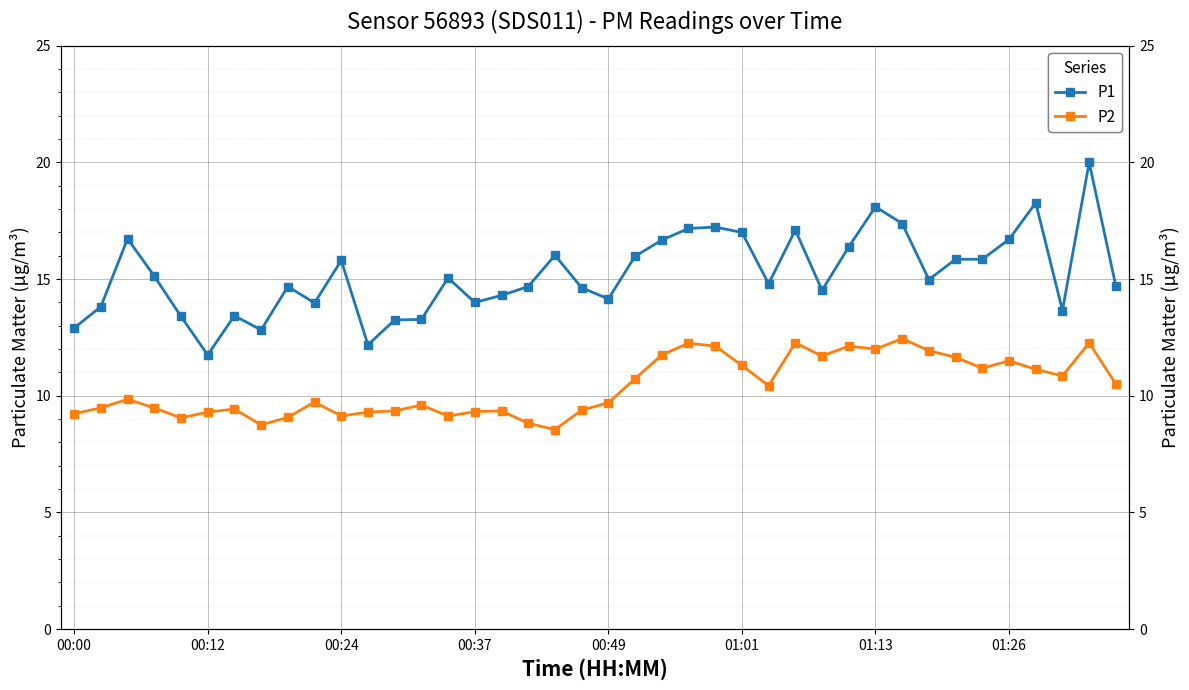

At which label does P2 first exceed 9?

00:00